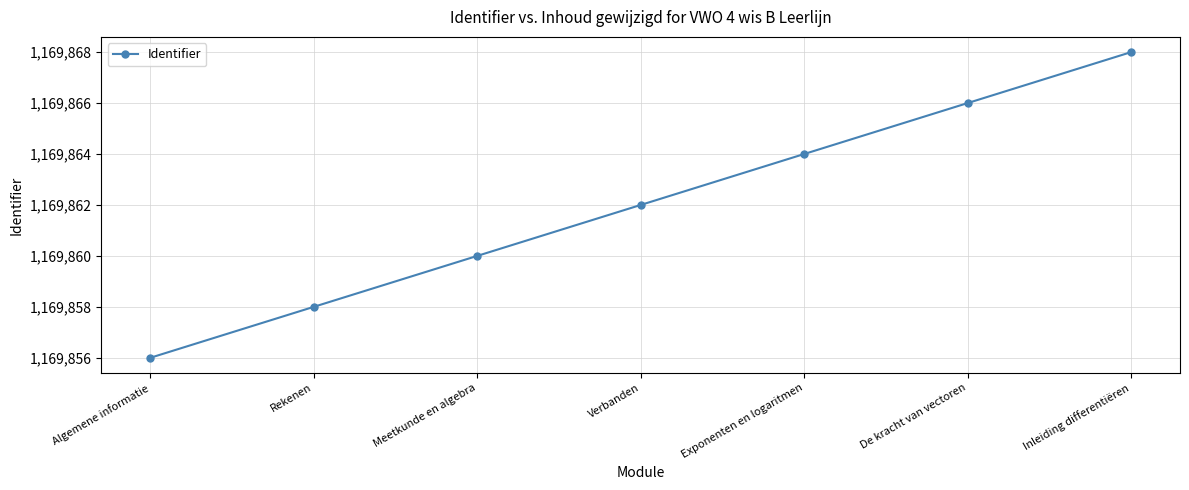

What is the ratio of the value at Inleiding differentiëren to the value at Exponenten en logaritmen?

1.0